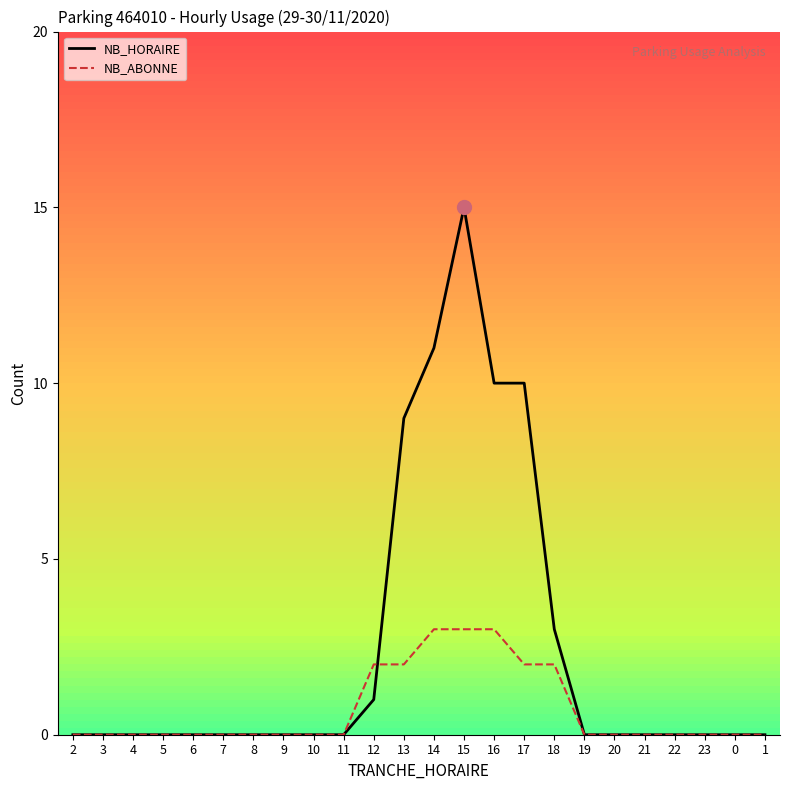

Reading left to right, extract all data points from this chart.

NB_HORAIRE: 0	0	0	0	0	0	0	0	0	0	1	9	11	15	10	10	3	0	0	0	0	0	0	0
NB_ABONNE: 0	0	0	0	0	0	0	0	0	0	2	2	3	3	3	2	2	0	0	0	0	0	0	0